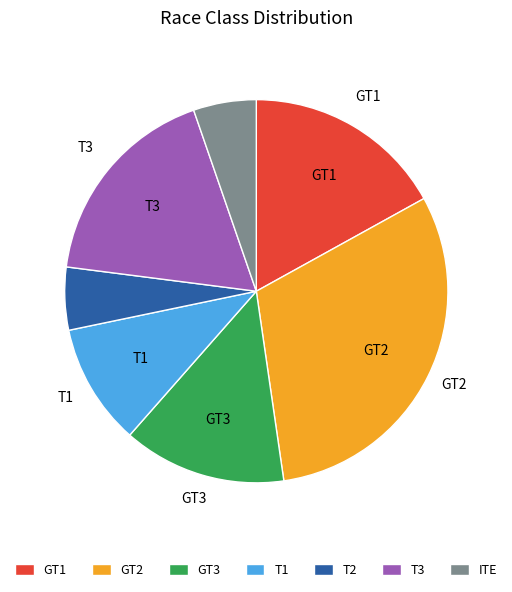

Does GT3 represent more than half of the total?

No